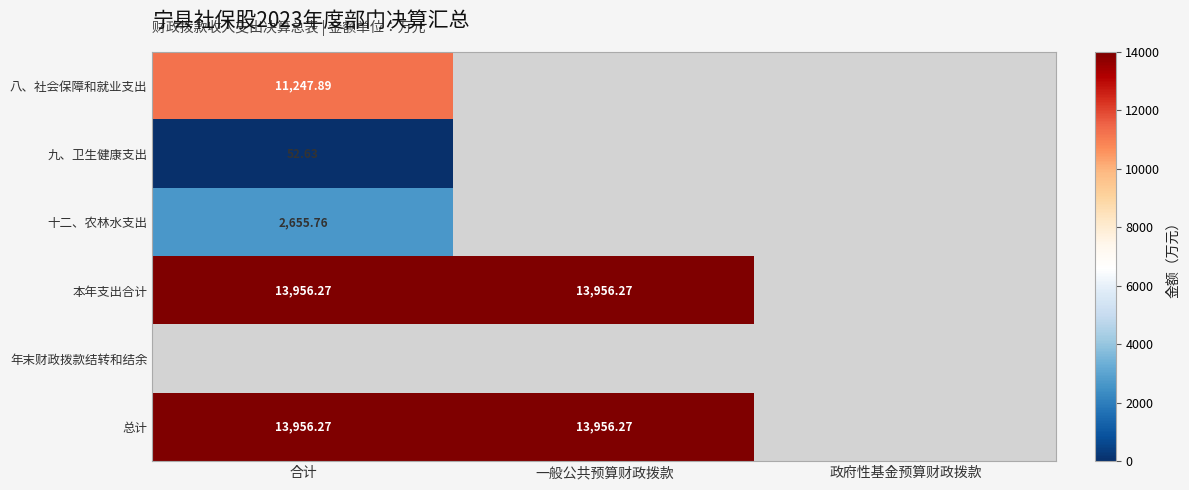

Is the value of 十二、农林水支出 at 合计 greater than the value of 八、社会保障和就业支出 at 合计?

No